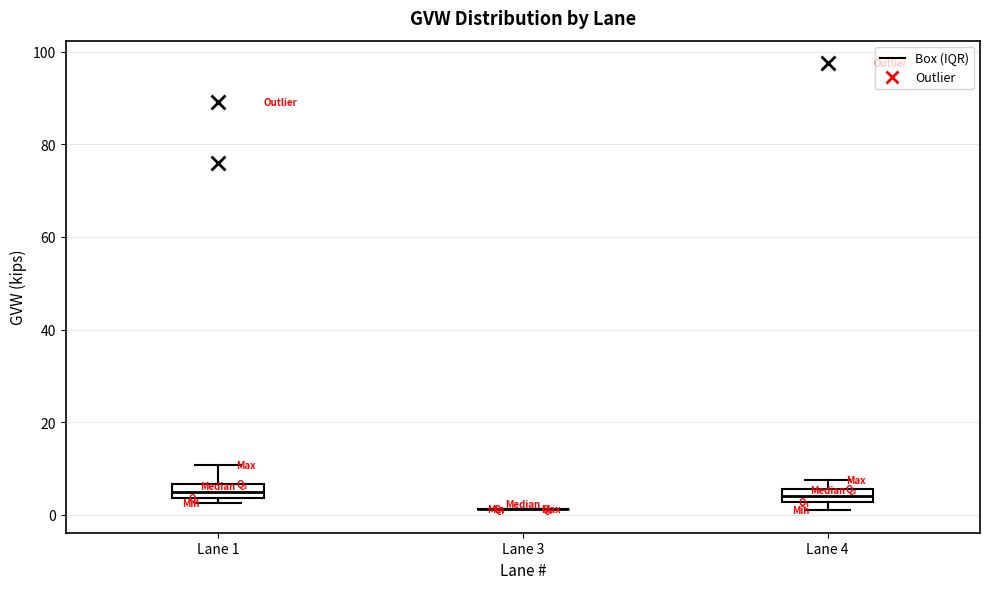

Where does the upper whisker of the box for Lane 1 end on the y-axis? The values are not printed on the chart, so give them approximately, as read against the axis.

10